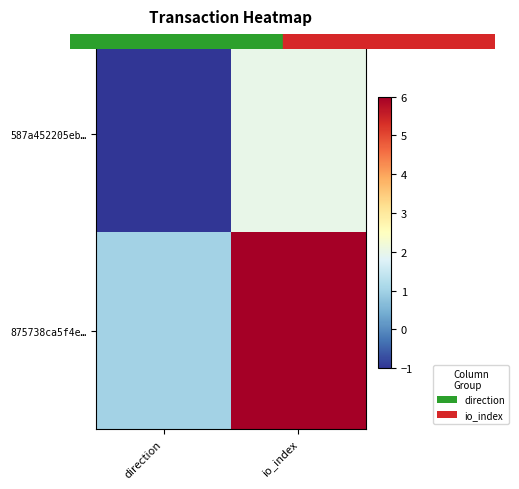

Reading left to right, list all the values displayed in this chart.

587a452205eb…: direction=-1	io_index=2
875738ca5f4e…: direction=1	io_index=6